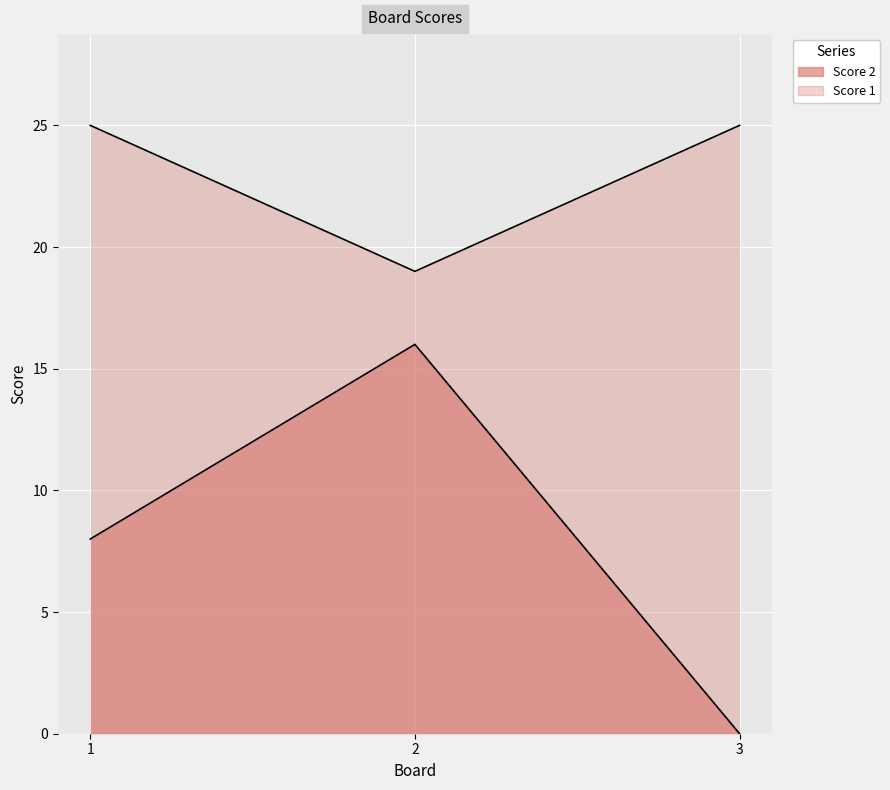

At which label does Score 2 reach its peak?

2